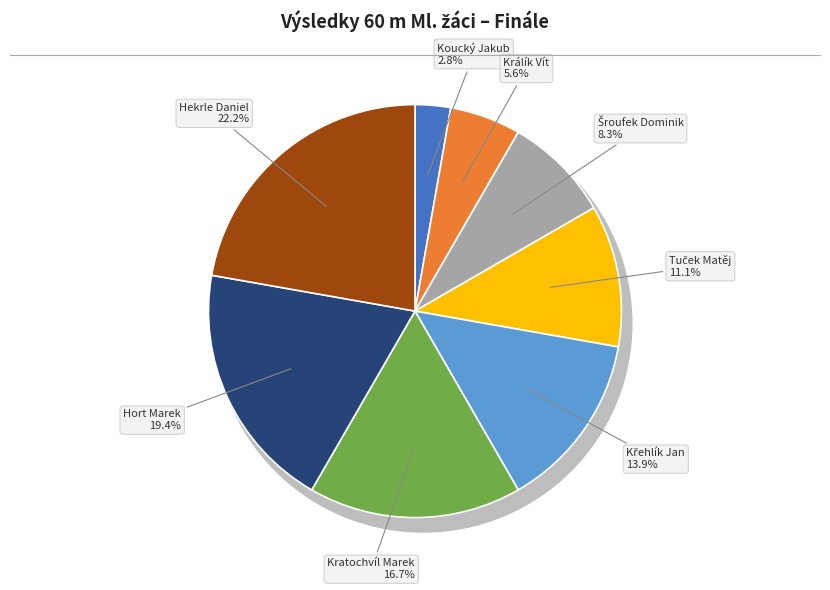

Count the number of slices in the pie.

8